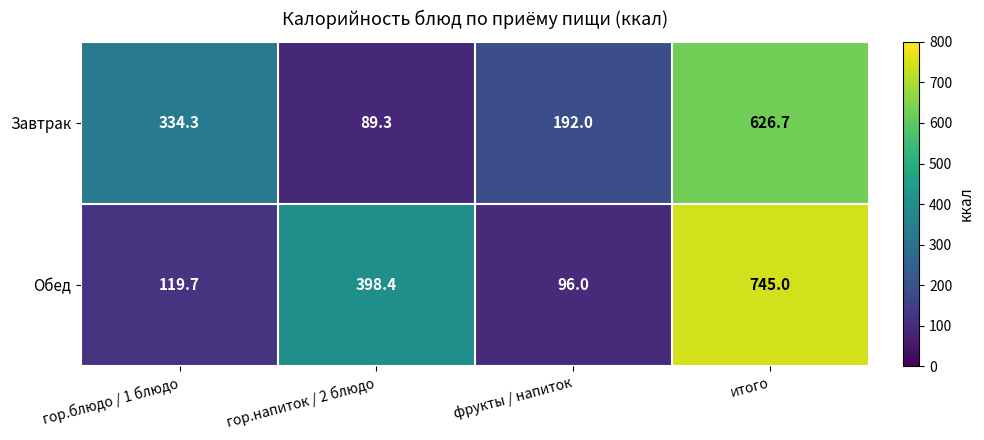

Which category has the highest value in the Завтрак series?

итого